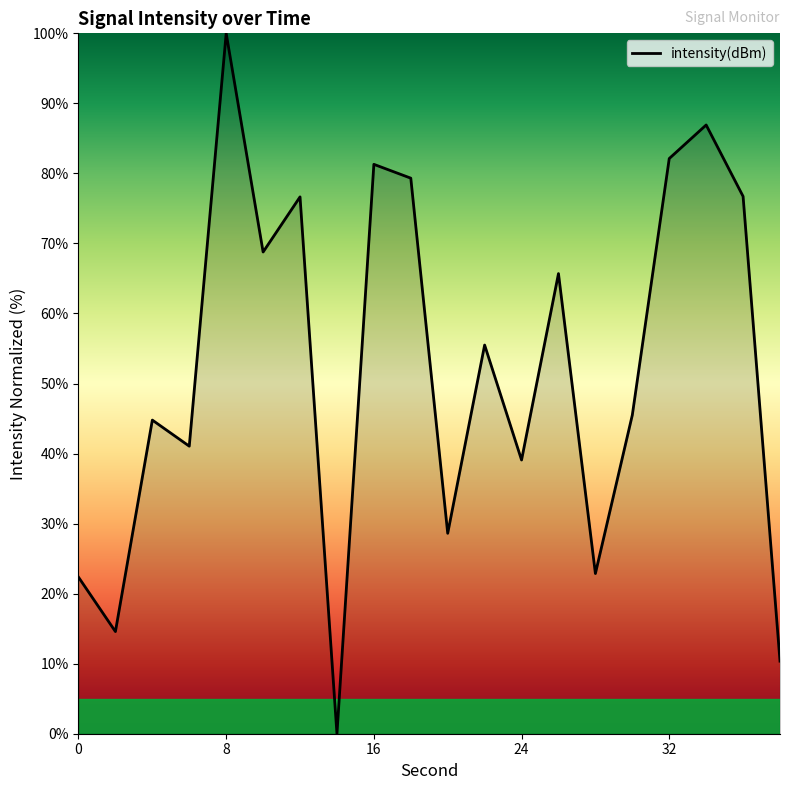

What is the sum of all values?

1042.2